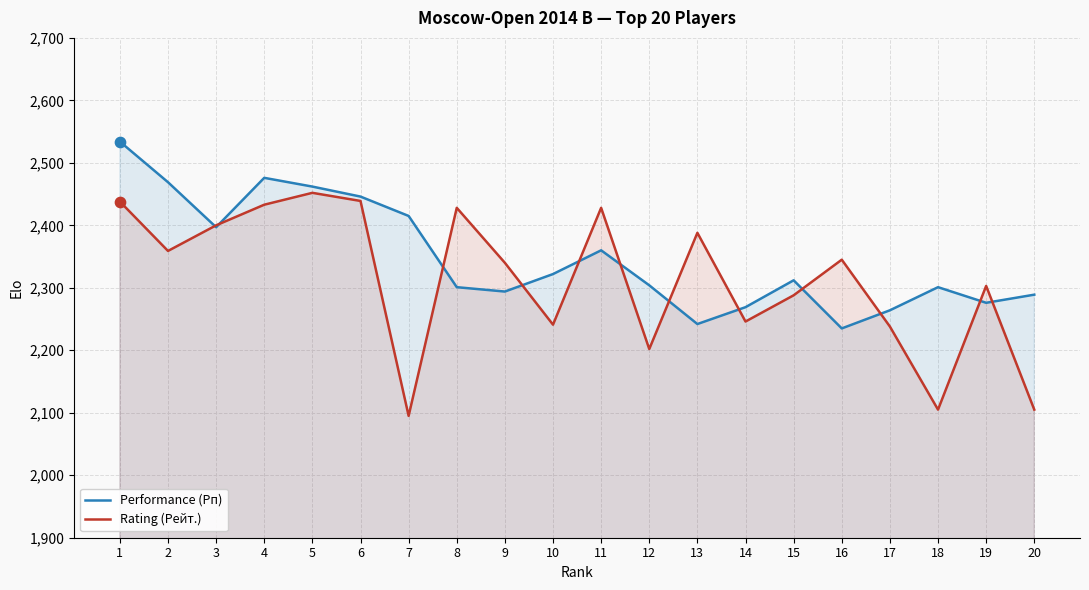

At which category is the sum across all series the highest?

1